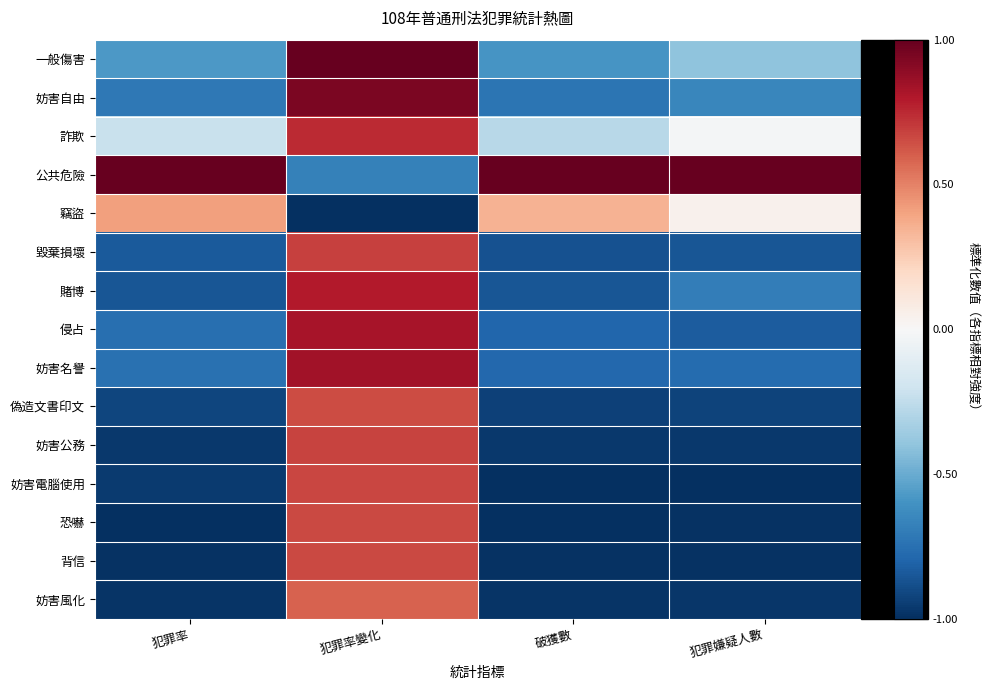

Reading left to right, transcribe all the data shown in this chart.

一般傷害: 犯罪率=-0.6	犯罪率變化=1.0	破獲數=-0.6	犯罪嫌疑人數=-0.4
妨害自由: 犯罪率=-0.7	犯罪率變化=0.9	破獲數=-0.7	犯罪嫌疑人數=-0.7
詐欺: 犯罪率=-0.2	犯罪率變化=0.7	破獲數=-0.3	犯罪嫌疑人數=-0.0
公共危險: 犯罪率=1.0	犯罪率變化=-0.7	破獲數=1.0	犯罪嫌疑人數=1.0
竊盜: 犯罪率=0.4	犯罪率變化=-1.0	破獲數=0.3	犯罪嫌疑人數=0.0
毀棄損壞: 犯罪率=-0.8	犯罪率變化=0.7	破獲數=-0.9	犯罪嫌疑人數=-0.9
賭博: 犯罪率=-0.9	犯罪率變化=0.8	破獲數=-0.9	犯罪嫌疑人數=-0.7
侵占: 犯罪率=-0.8	犯罪率變化=0.8	破獲數=-0.8	犯罪嫌疑人數=-0.8
妨害名譽: 犯罪率=-0.7	犯罪率變化=0.8	破獲數=-0.8	犯罪嫌疑人數=-0.8
偽造文書印文: 犯罪率=-0.9	犯罪率變化=0.7	破獲數=-0.9	犯罪嫌疑人數=-0.9
妨害公務: 犯罪率=-1.0	犯罪率變化=0.7	破獲數=-1.0	犯罪嫌疑人數=-1.0
妨害電腦使用: 犯罪率=-1.0	犯罪率變化=0.7	破獲數=-1.0	犯罪嫌疑人數=-1.0
恐嚇: 犯罪率=-1.0	犯罪率變化=0.7	破獲數=-1.0	犯罪嫌疑人數=-1.0
背信: 犯罪率=-1.0	犯罪率變化=0.7	破獲數=-1.0	犯罪嫌疑人數=-1.0
妨害風化: 犯罪率=-1.0	犯罪率變化=0.6	破獲數=-1.0	犯罪嫌疑人數=-1.0